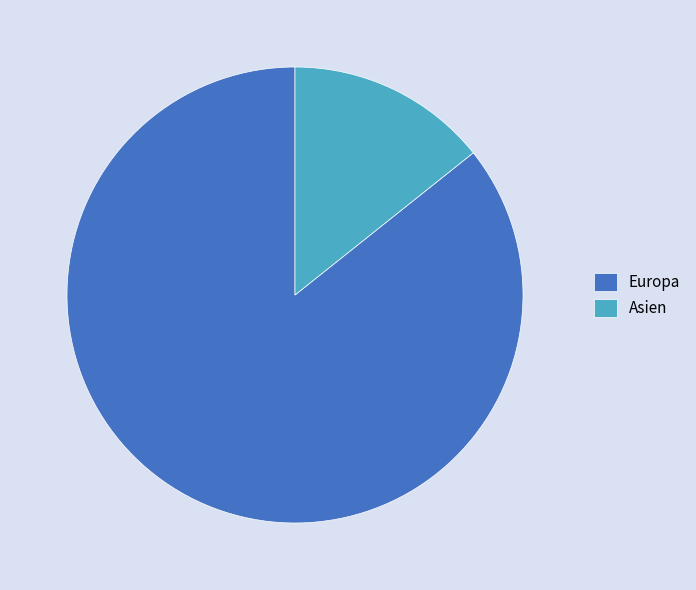

Rank the categories by value from lowest to highest.

Asien, Europa